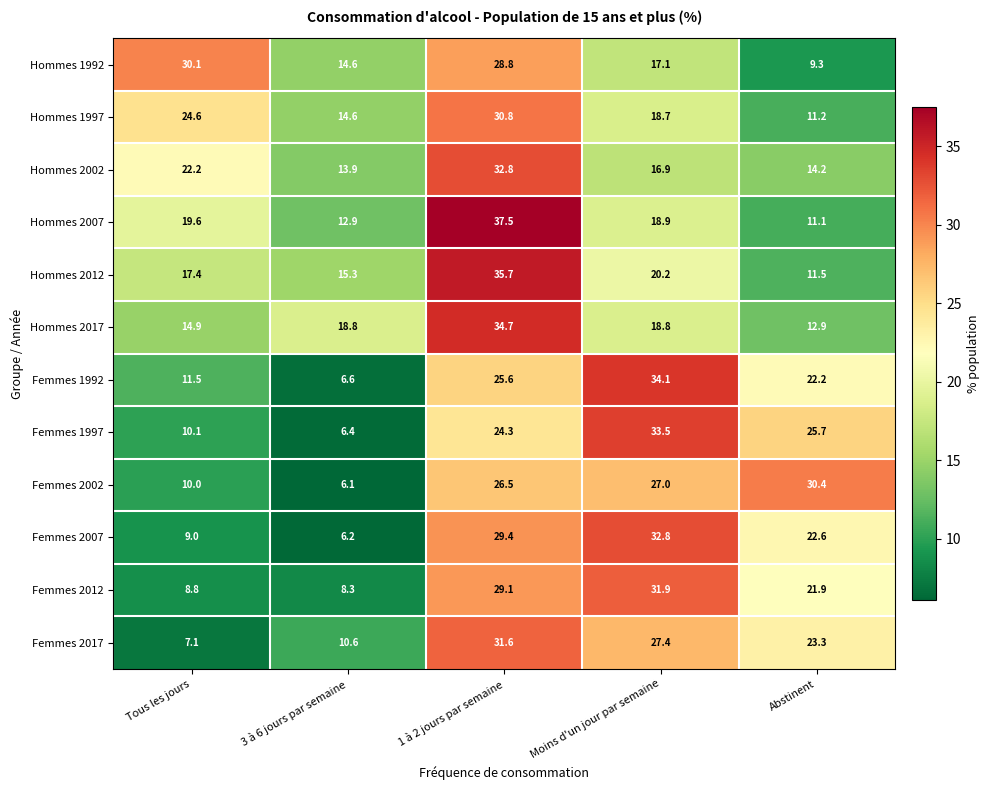

How many data points does each series have?

5